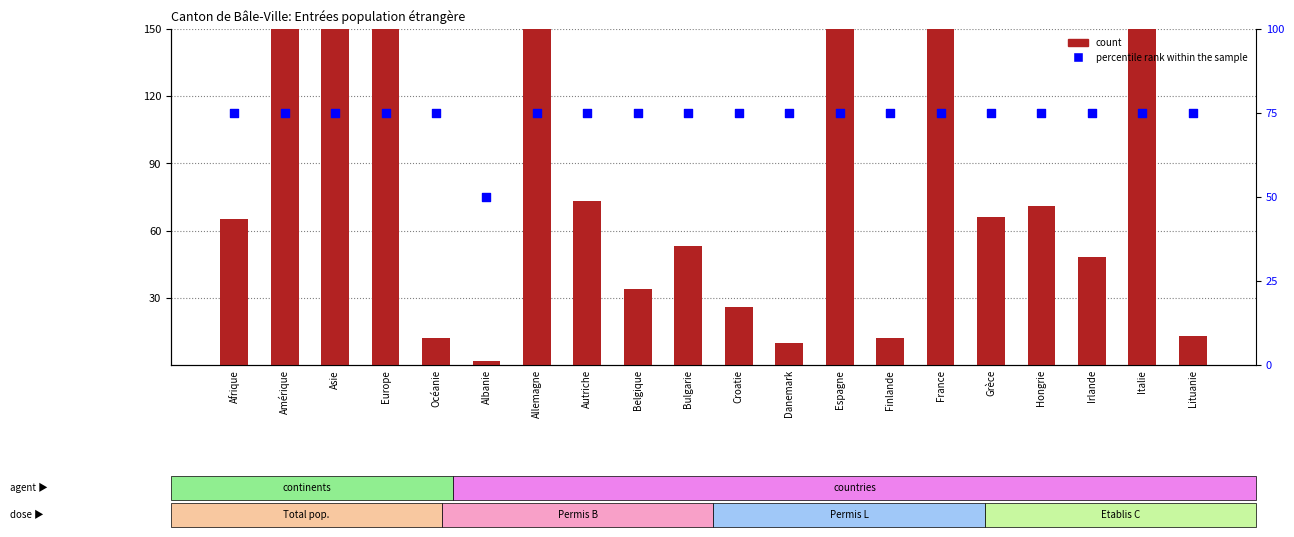

Is the value of count at Autriche greater than the value of percentile rank within the sample at Hongrie?

No